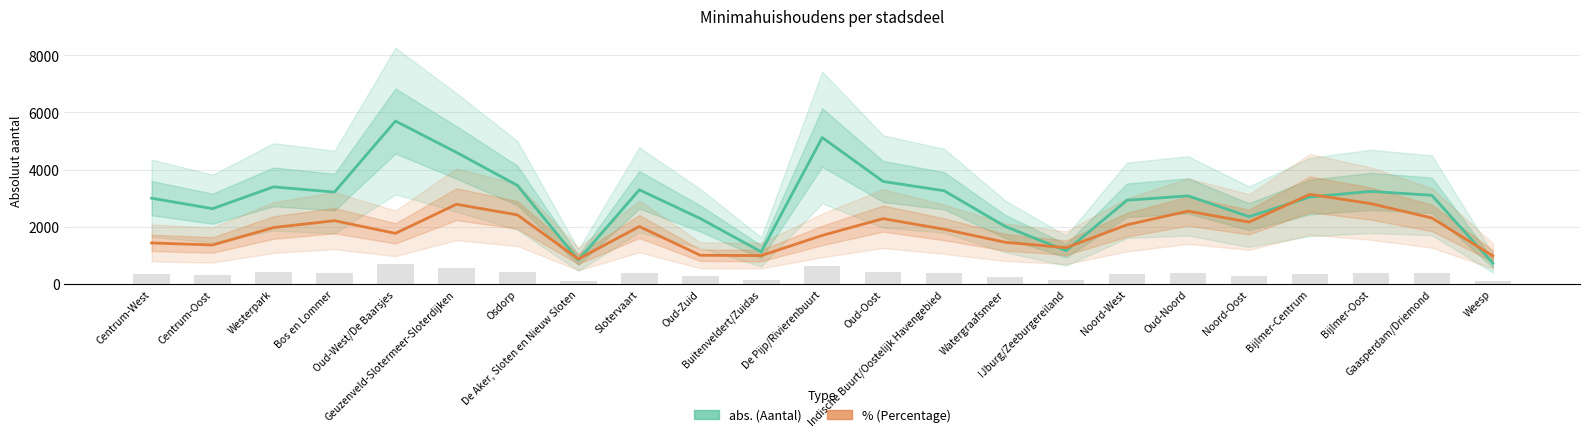

What is the average value of the % (scaled) series?

1889.1